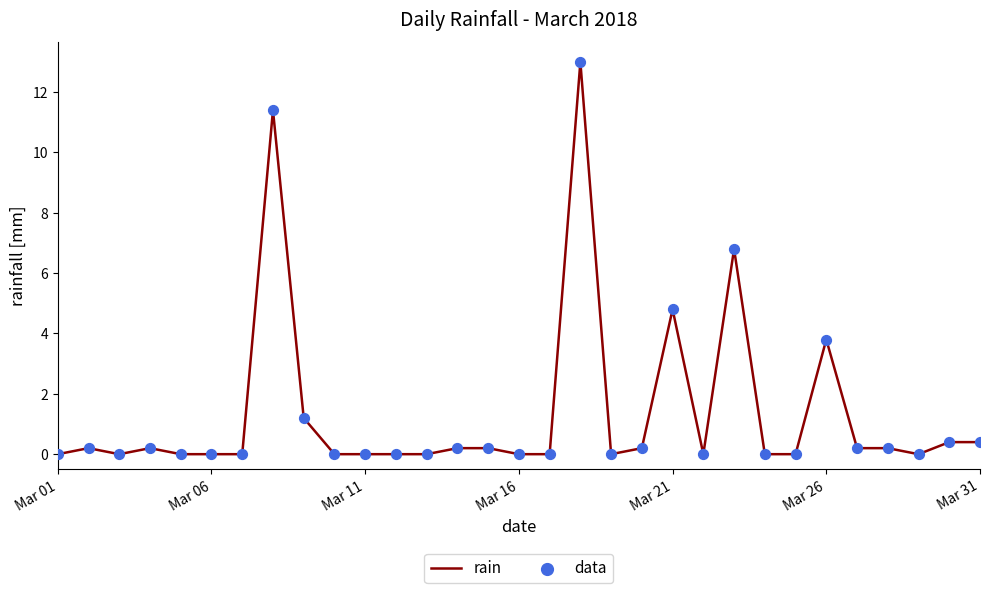

What is the difference between the maximum and minimum values?

13.0